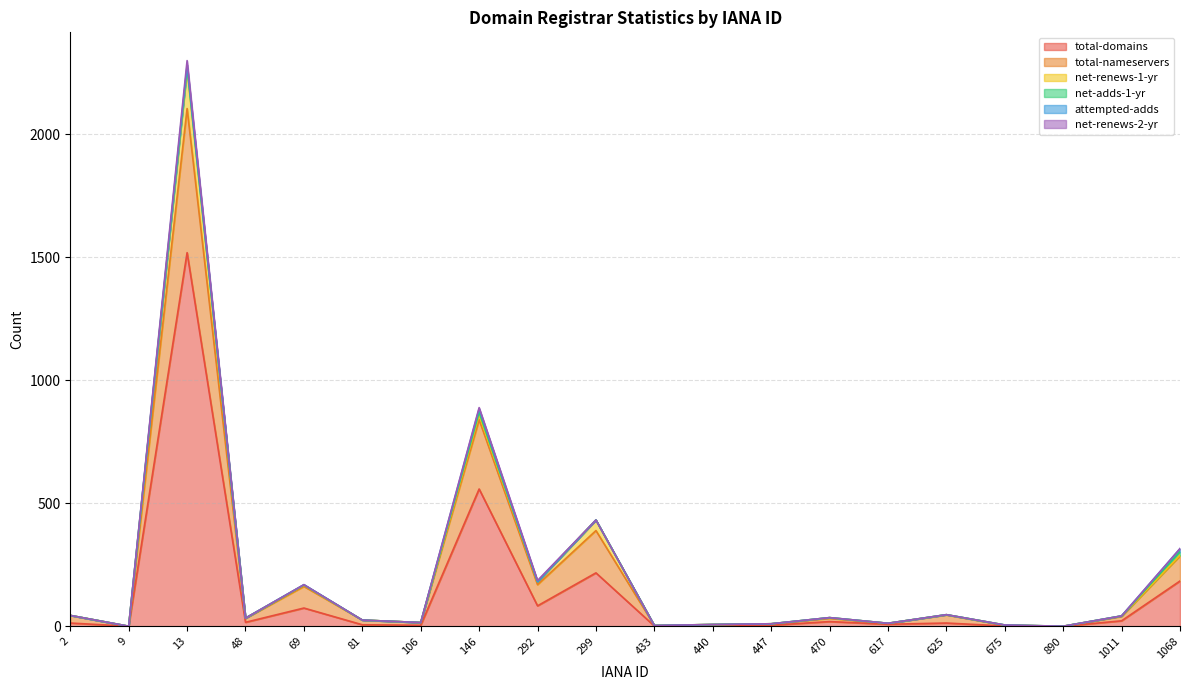

What is the difference between the second highest and second lowest values in the total-nameservers series?

282